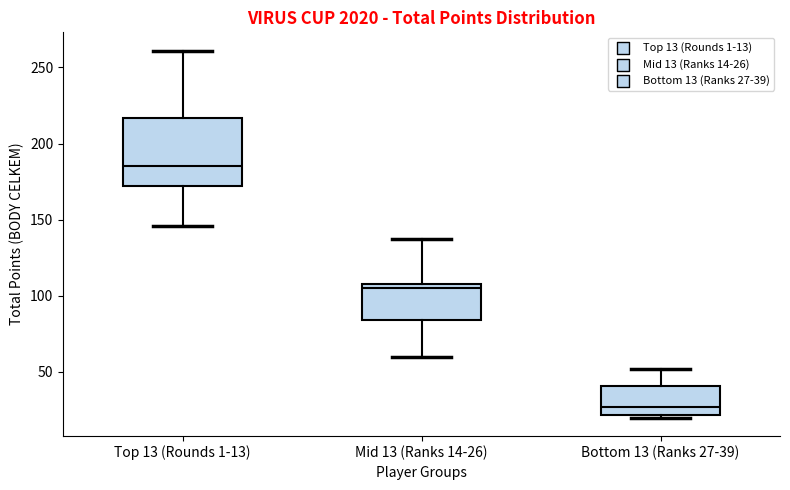

Where is the upper edge of the box for Mid 13 (Ranks 14-26) on the y-axis? The values are not printed on the chart, so give them approximately, as read against the axis.

110